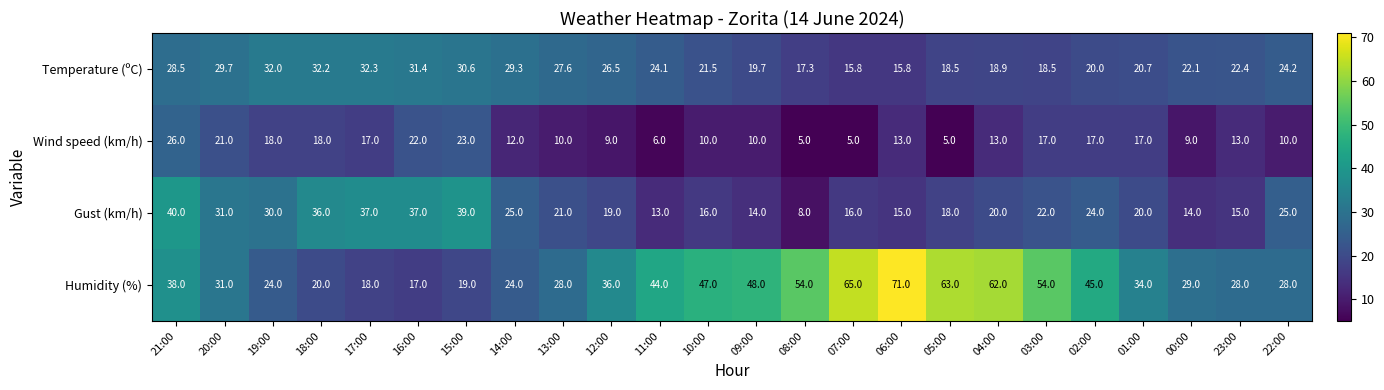

Is it true that Temperature (ºC) equals 31.4 at 16:00?

True